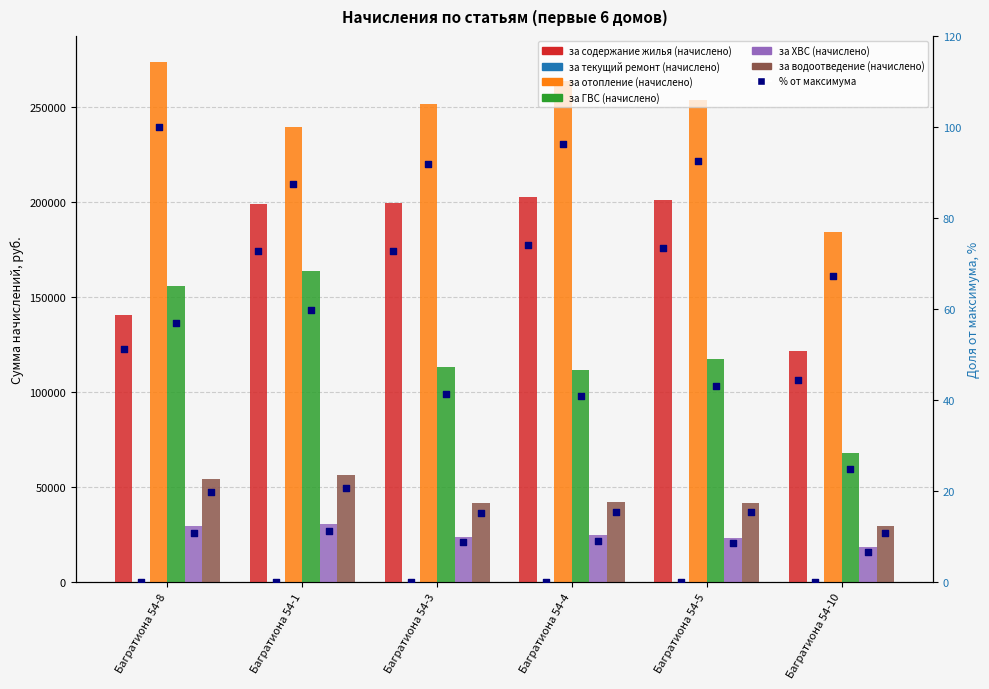

Which series reaches the maximum Y coordinate?

за отопление (начислено)